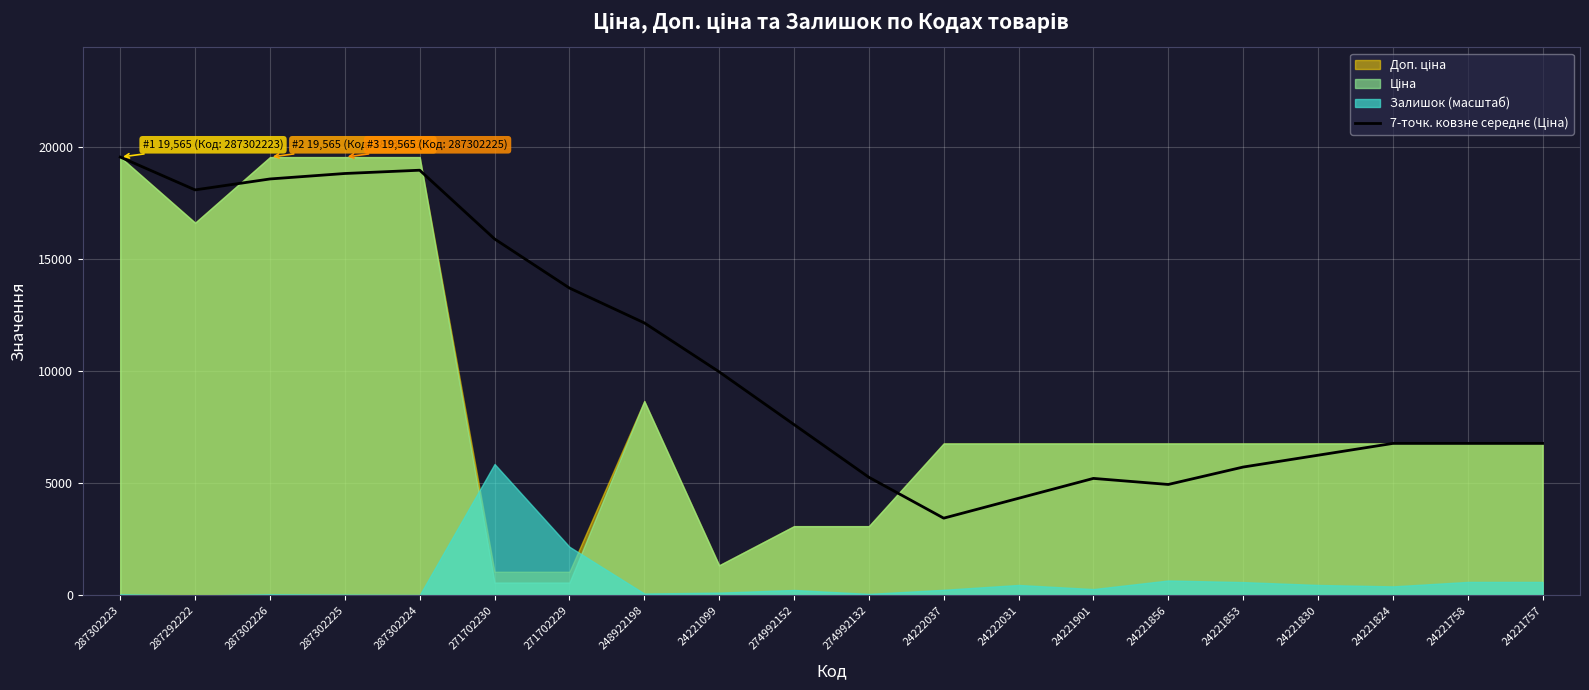

Count the number of categories in the chart.

20